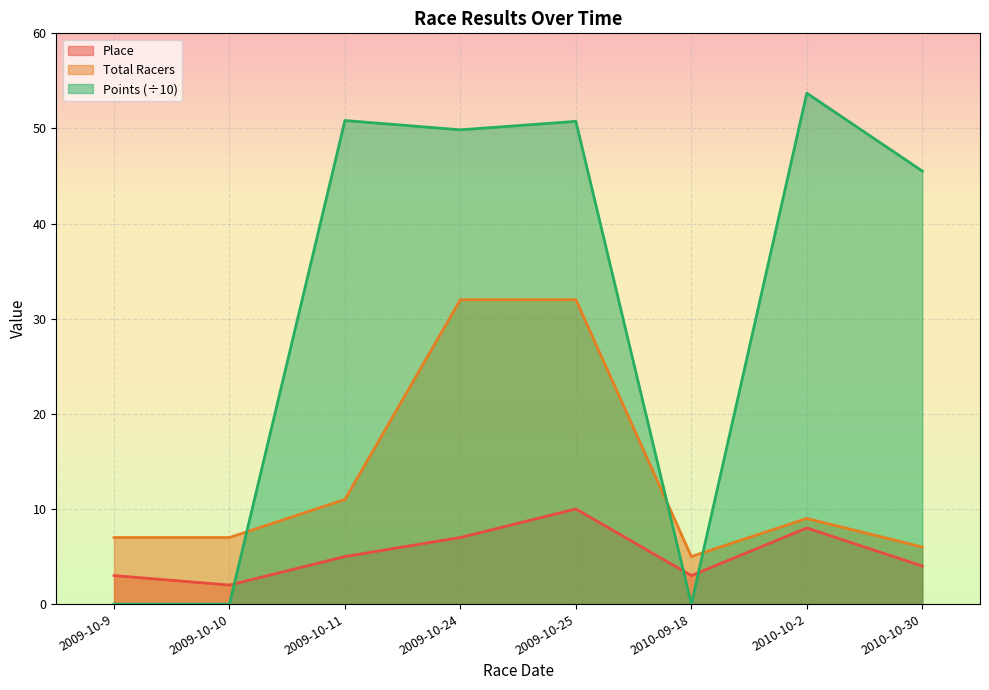

What are all the series names shown in the legend?

Place, Total Racers, Points (÷10)